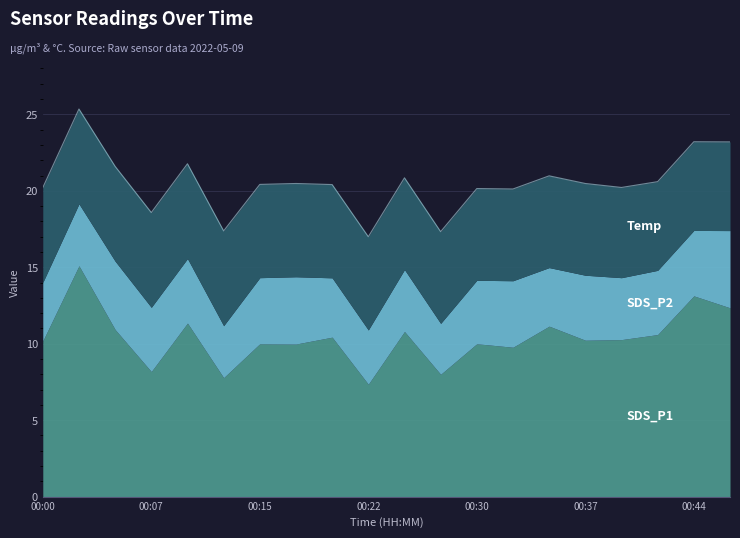

Rank the series by their average value, from lowest to highest.

SDS_P2, Temp, SDS_P1